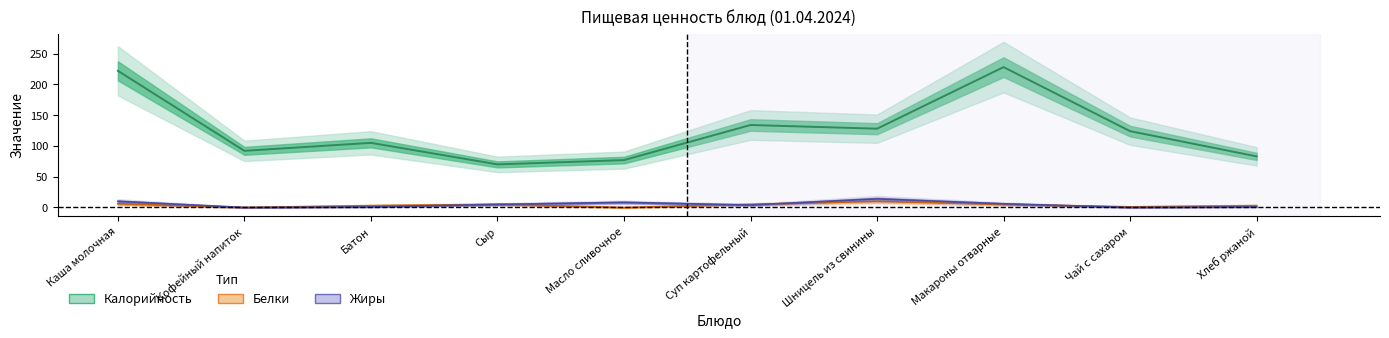

Rank the categories by Калорийность (центр) value from lowest to highest.

Сыр, Масло сливочное, Хлеб ржаной, Кофейный напиток, Батон, Чай с сахаром, Шницель из свинины, Суп картофельный, Каша молочная, Макароны отварные